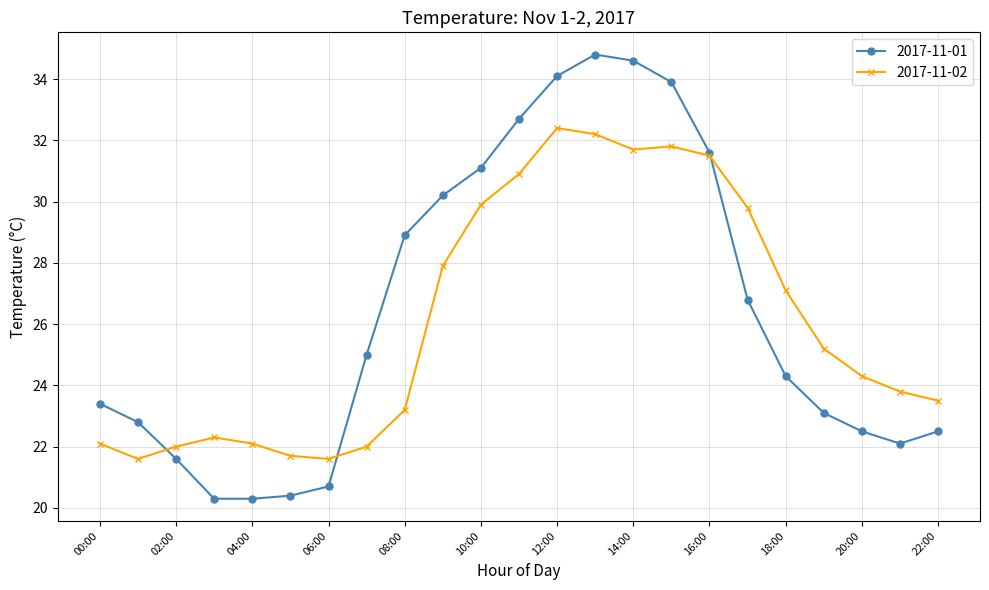

What is the maximum value shown in the chart?

34.8